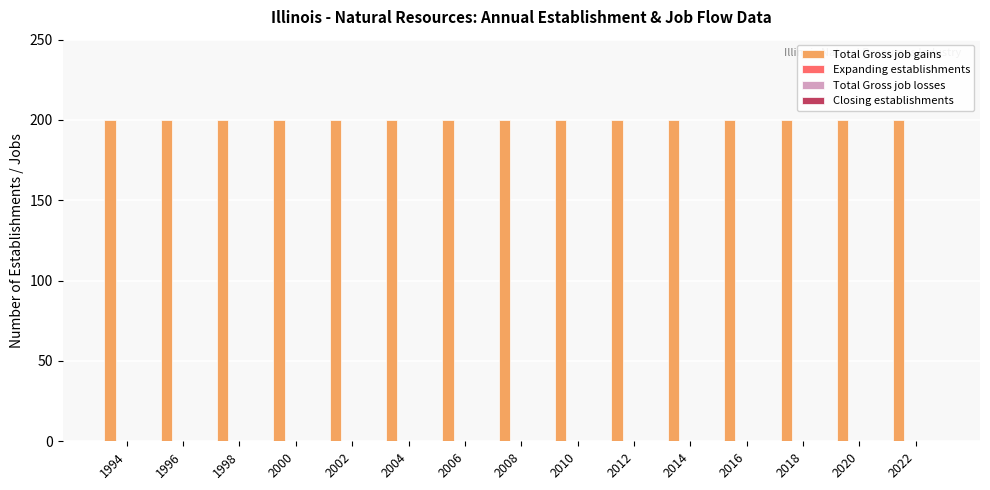

What is the maximum value for Total Gross job gains?

200